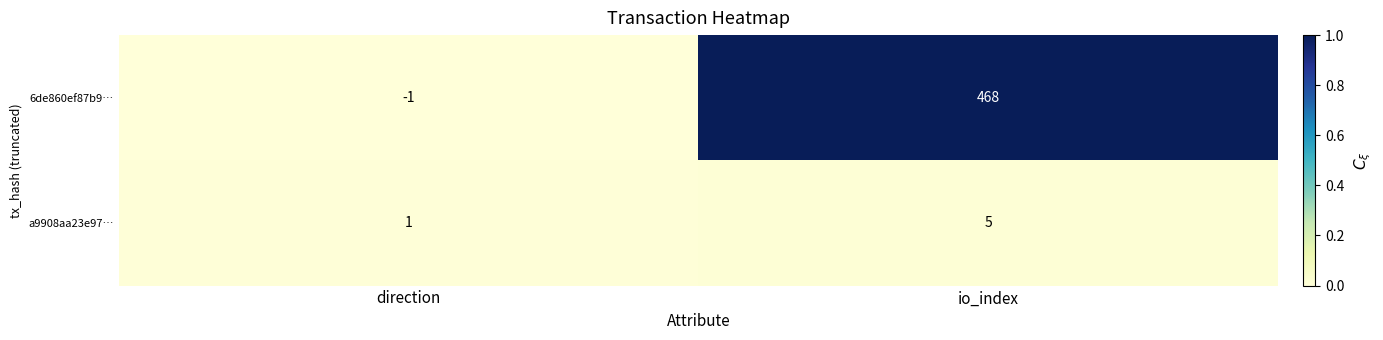

Rank the series by their maximum value, from highest to lowest.

6de860ef87b9…, a9908aa23e97…